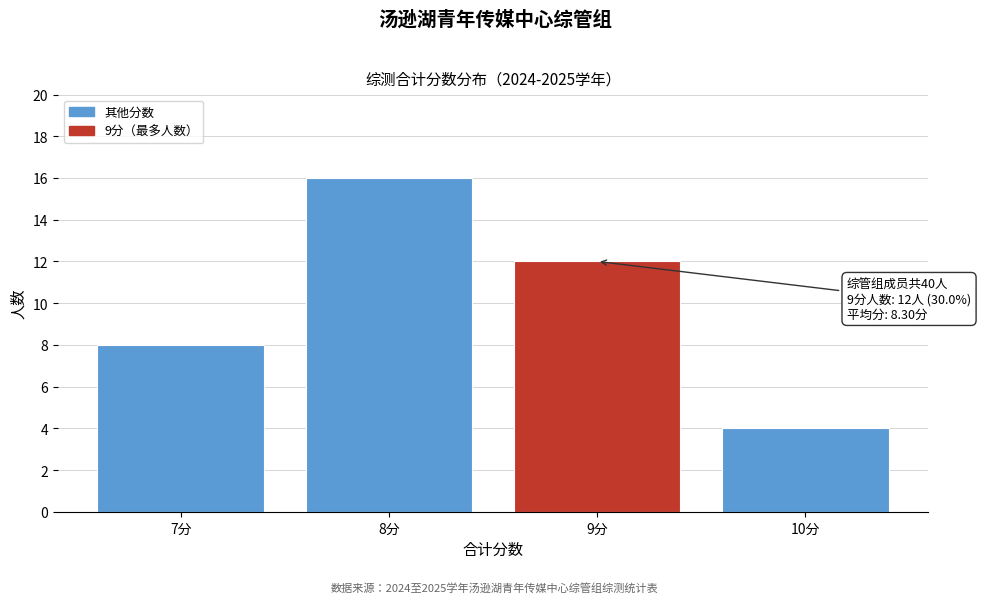

Reading right to left, extract all data points from this chart.

10分=4	9分=12	8分=16	7分=8